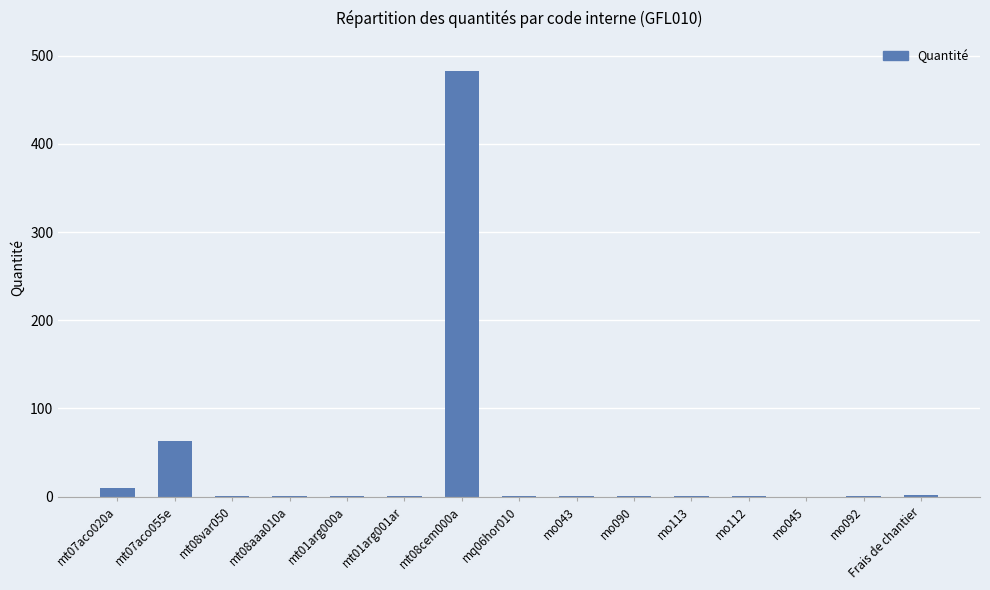

What is the sum of all values?

564.4